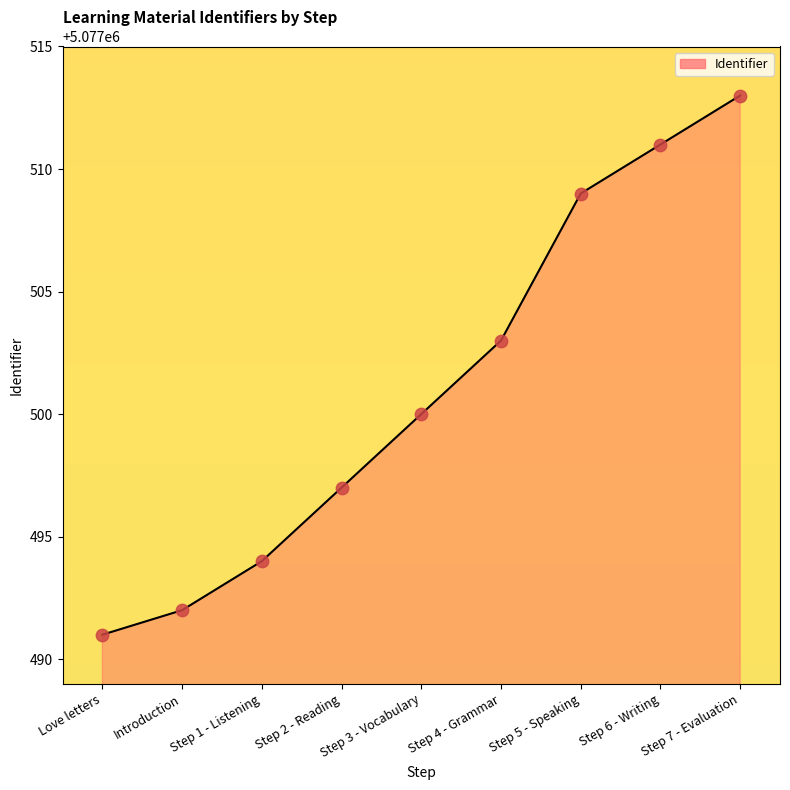

Which has a higher value, Step 2 - Reading or Introduction?

Step 2 - Reading